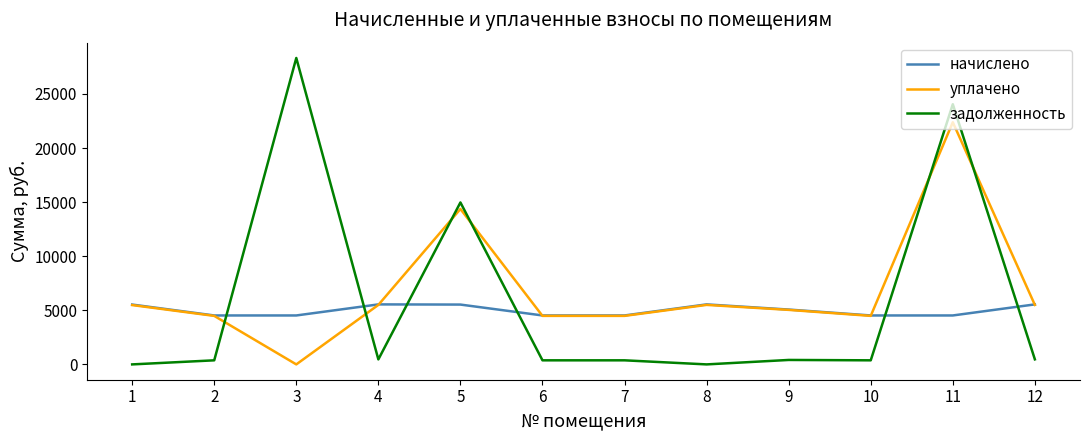

What is the maximum value shown in the chart?

28322.3